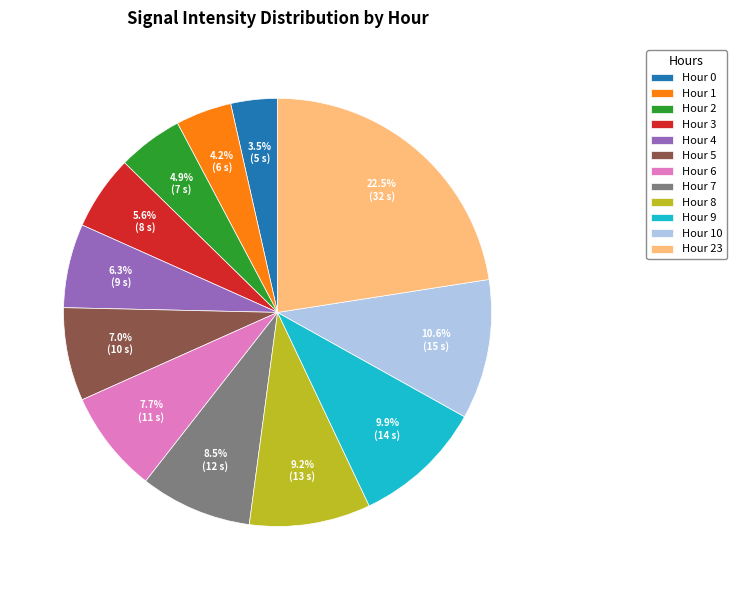

Between Hour 23 and Hour 10, which is larger?

Hour 23